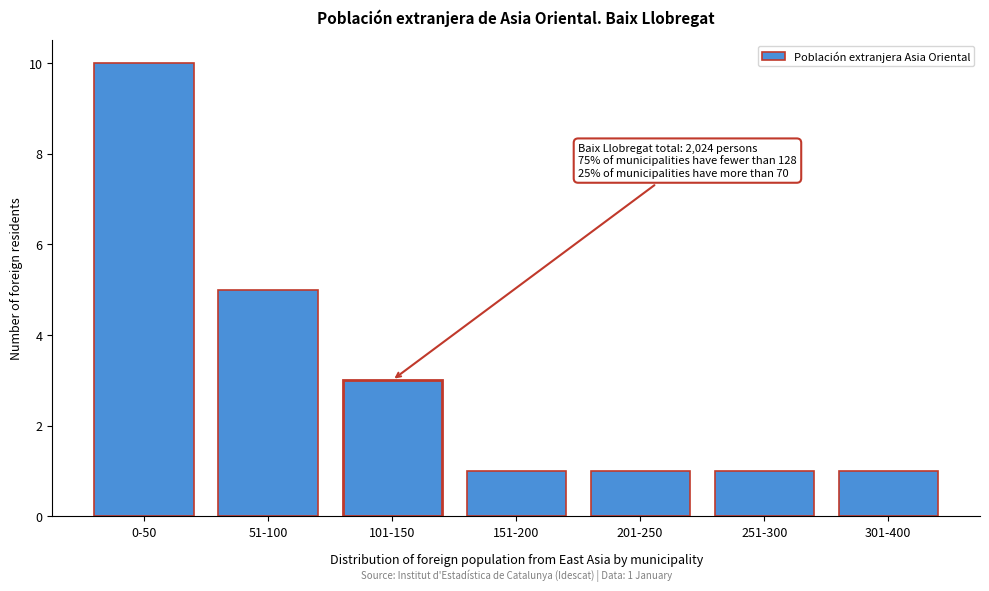

Reading left to right, extract all data points from this chart.

0-50=10	51-100=5	101-150=3	151-200=1	201-250=1	251-300=1	301-400=1